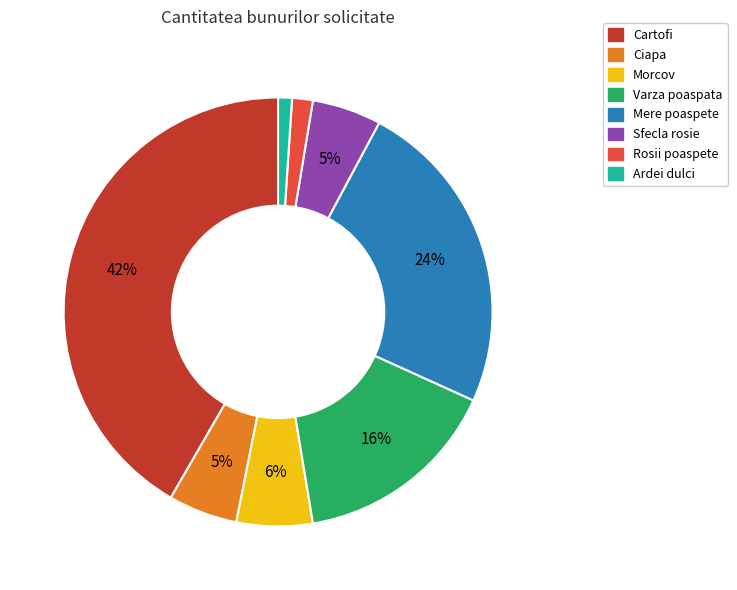

To the nearest percent, what is the difference between the Ardei dulci and Ciapa slice percentages?

4%